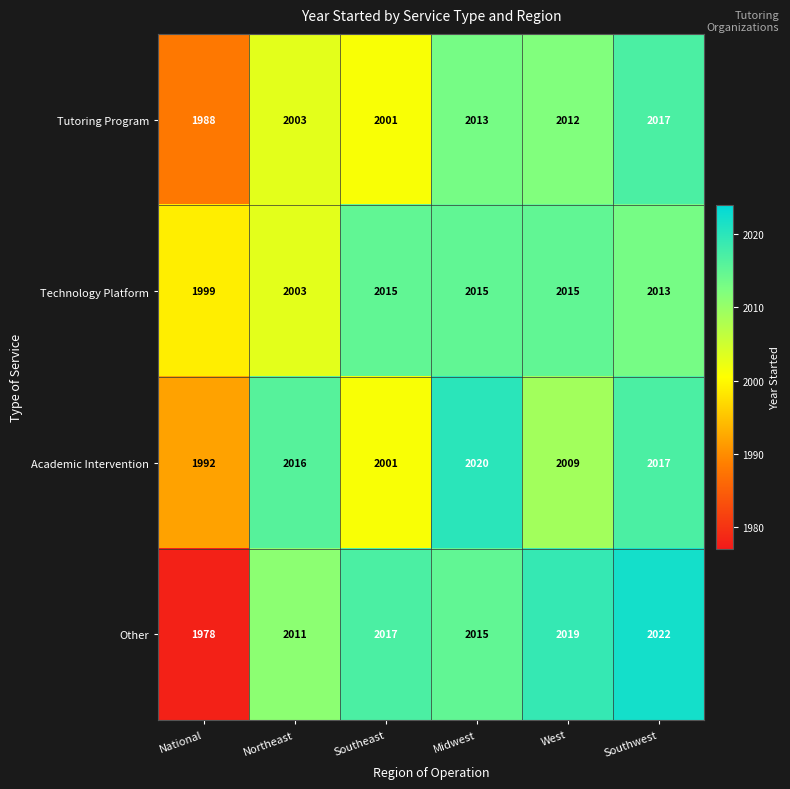

The value of Technology Platform at Southeast is 2015. True or false?

True